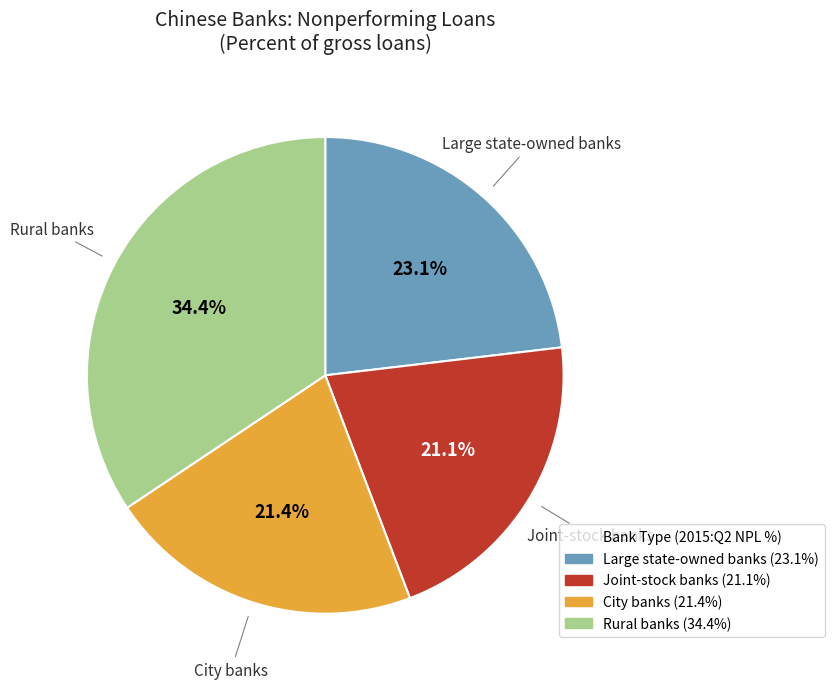

How many slices are in this pie chart?

4